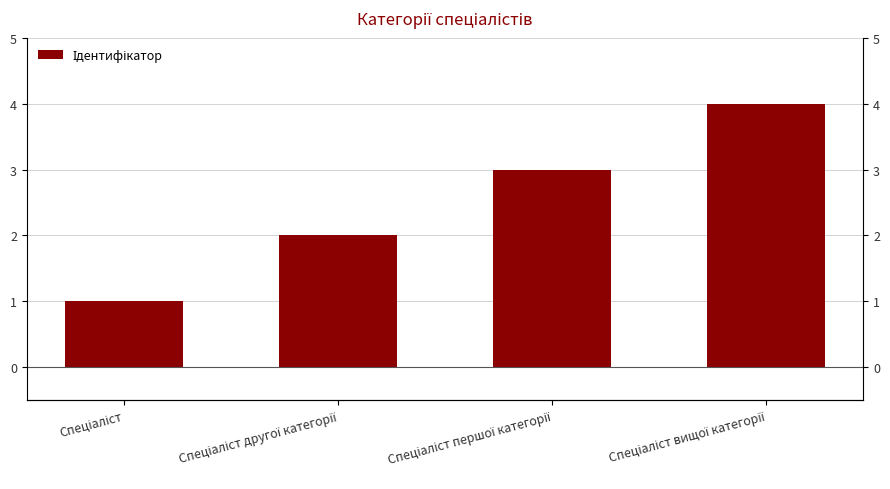

What is the smallest value displayed?

1